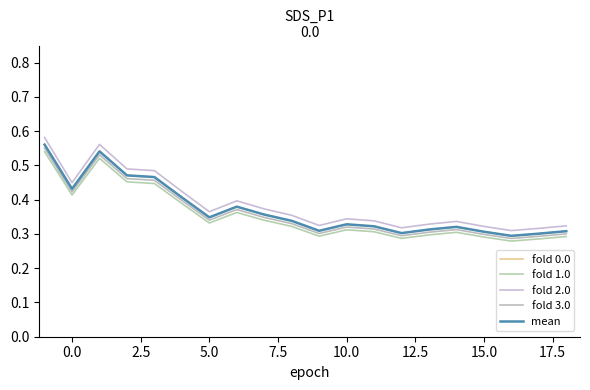

How many lines are shown in the chart?

5